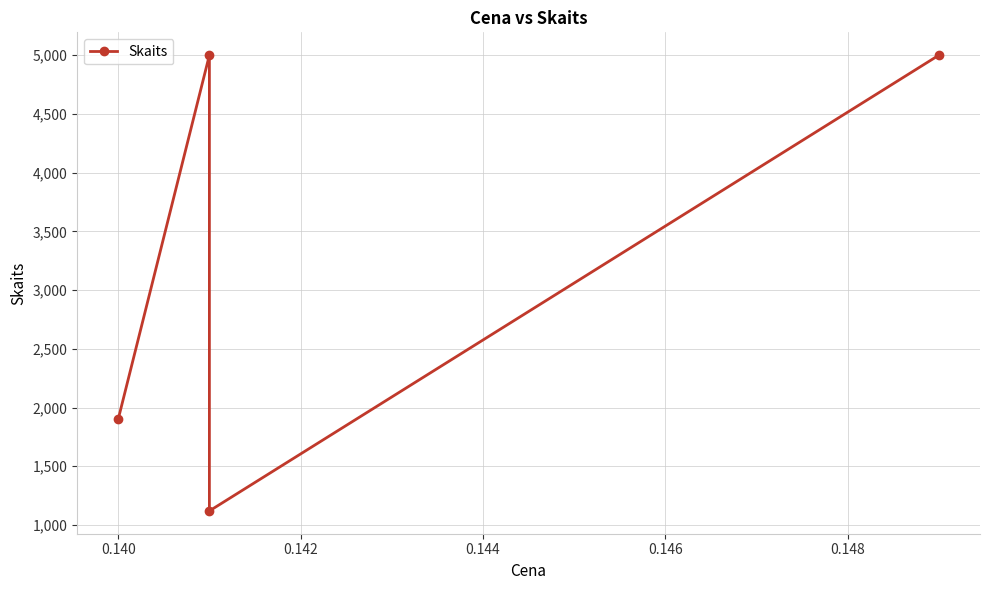

How many data points does each series have?

4